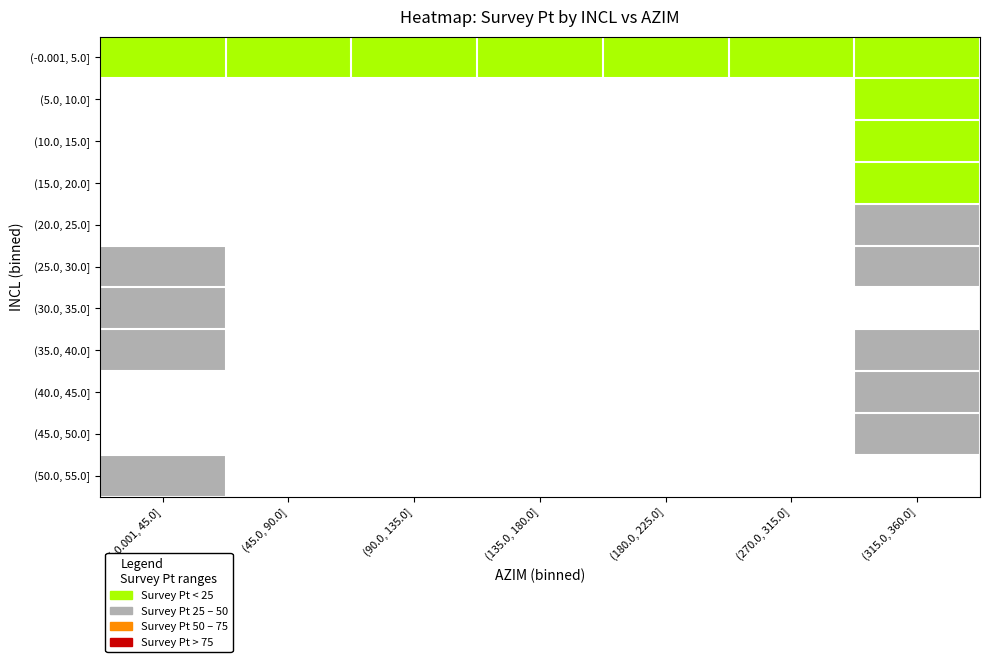

What is the difference between the highest and lowest values at (-0.001, 45.0]?

36.5